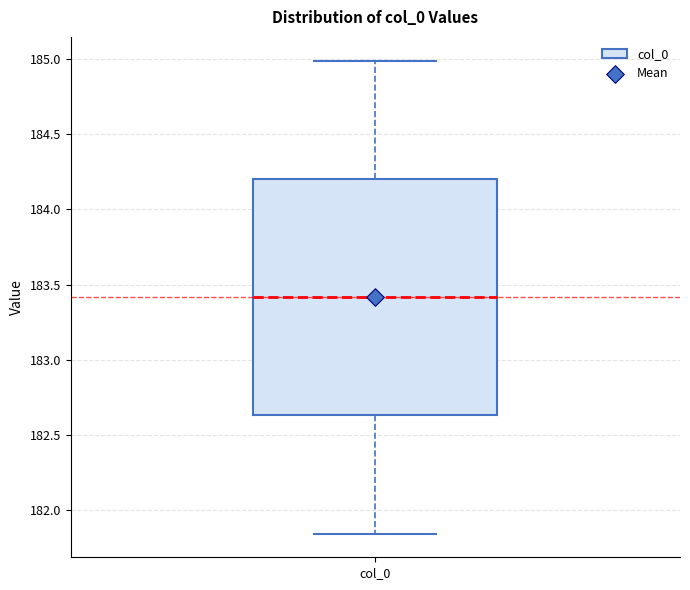

Where is the upper edge of the box for col_0 on the y-axis? The values are not printed on the chart, so give them approximately, as read against the axis.

184.20